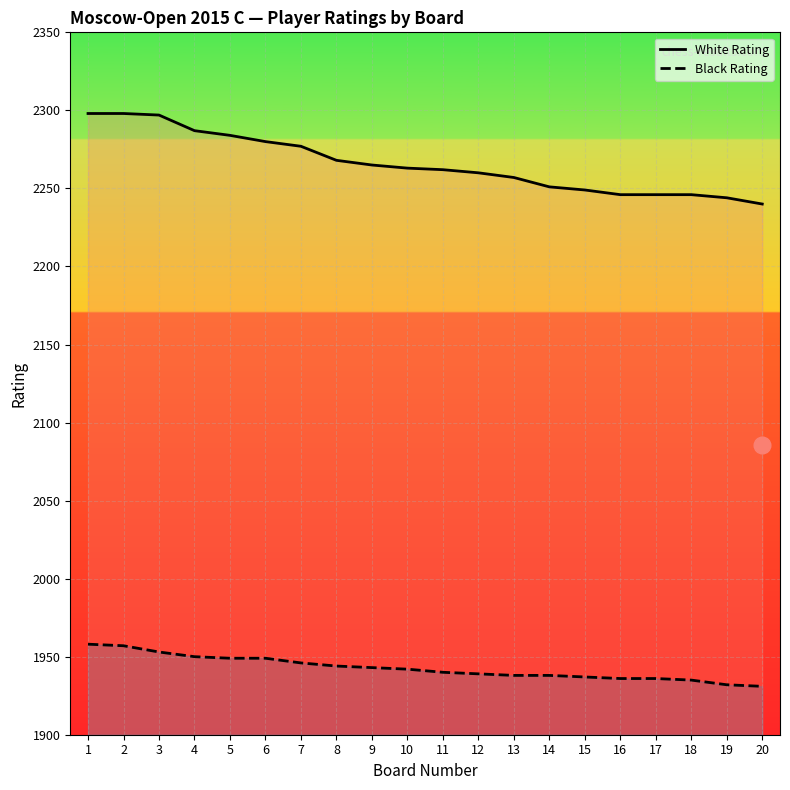

True or false: White Rating and Black Rating intersect in this chart.

False